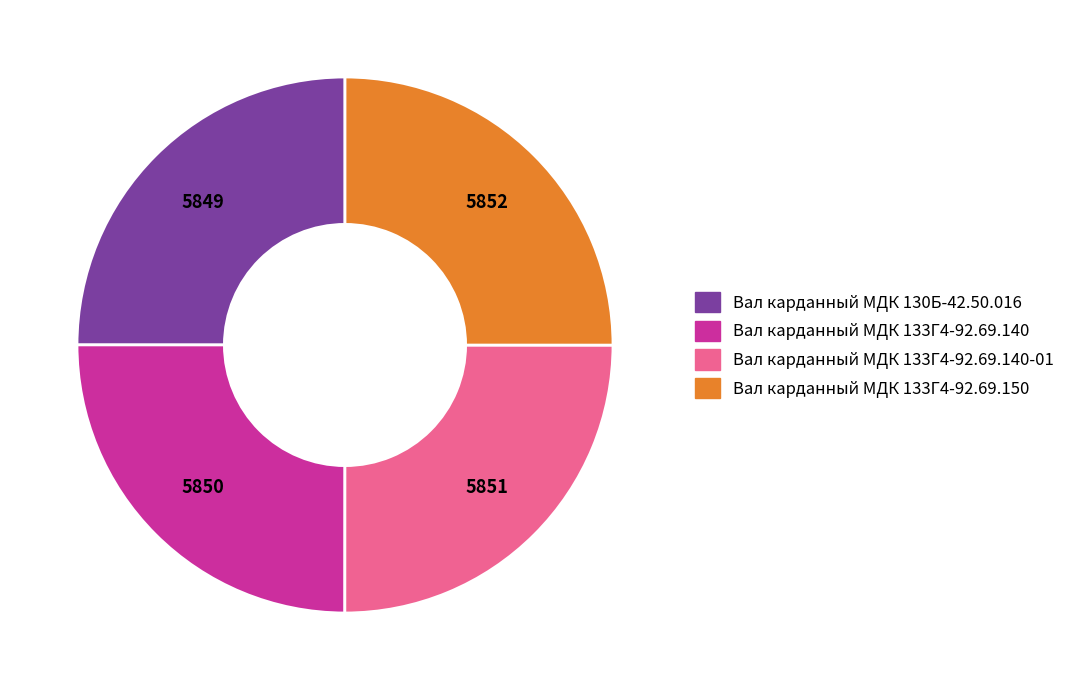

Does any single category account for the majority?

No